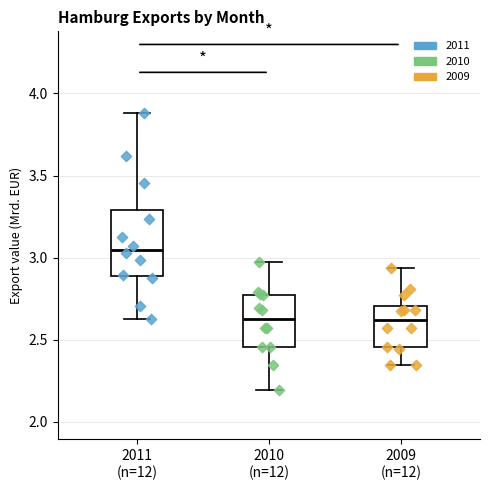

Reading left to right, read every box against the y-axis: the position of its median line, the range the box covers, and the ends of its whiskers. The values are not printed on the chart, so give them approximately, as read against the axis.

2011 (n=12): median 3.05, box 2.90 to 3.30, whiskers 2.65 to 3.90
2010 (n=12): median 2.60, box 2.45 to 2.75, whiskers 2.20 to 2.95
2009 (n=12): median 2.60, box 2.45 to 2.70, whiskers 2.35 to 2.95